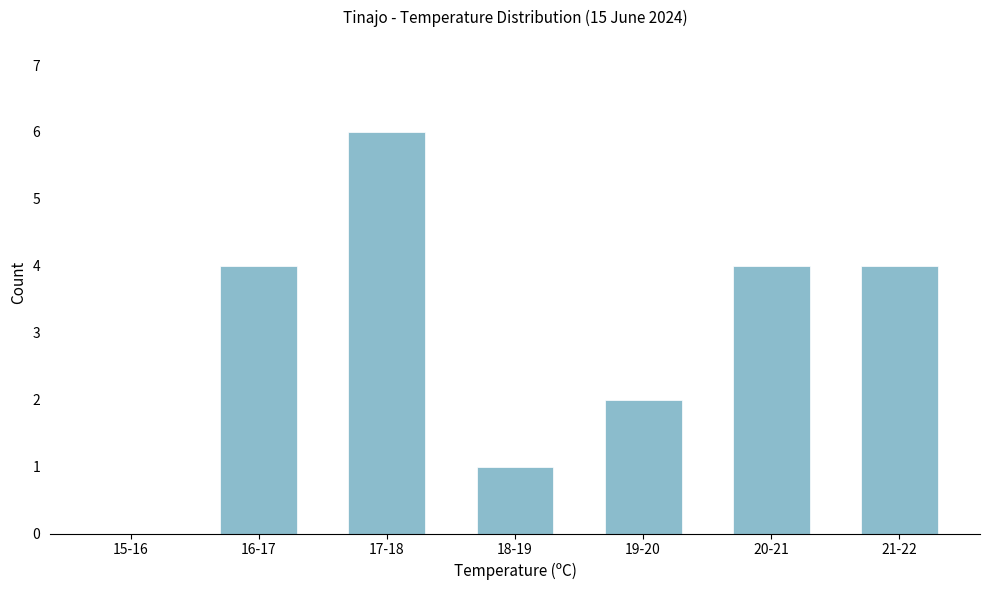

Reading right to left, extract all data points from this chart.

21-22=4	20-21=4	19-20=2	18-19=1	17-18=6	16-17=4	15-16=0